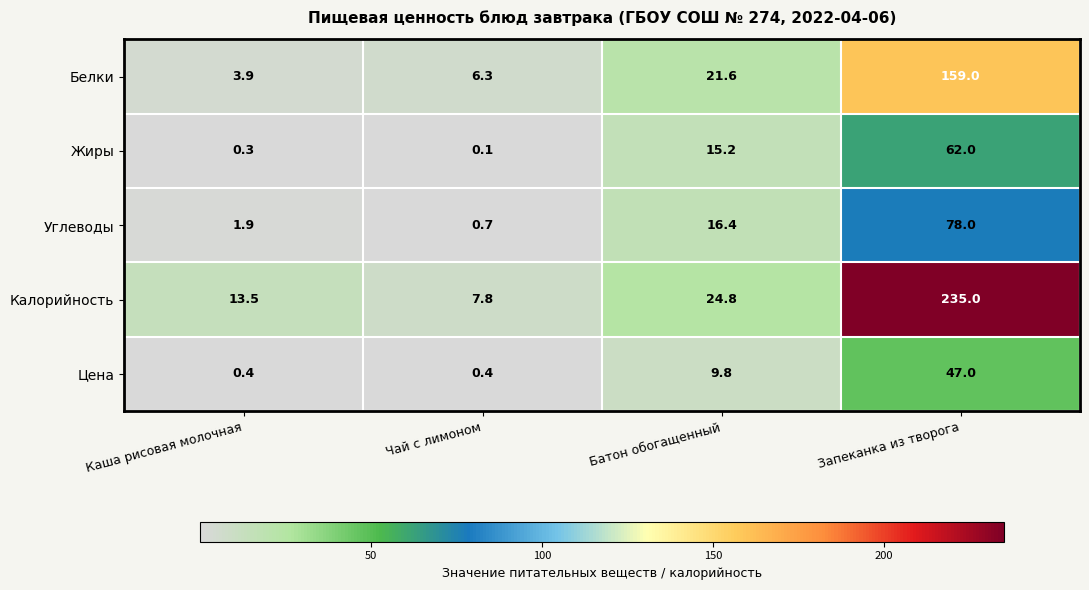

Where is Белки nearest to the value 81?

Батон обогащенный